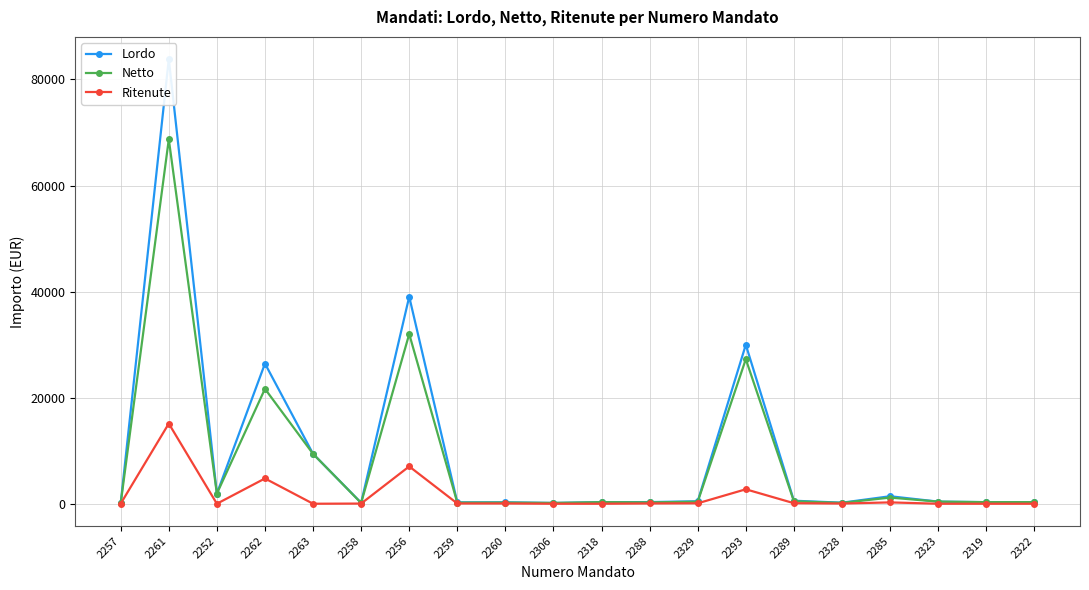

Where is the first local maximum for Lordo?

2261